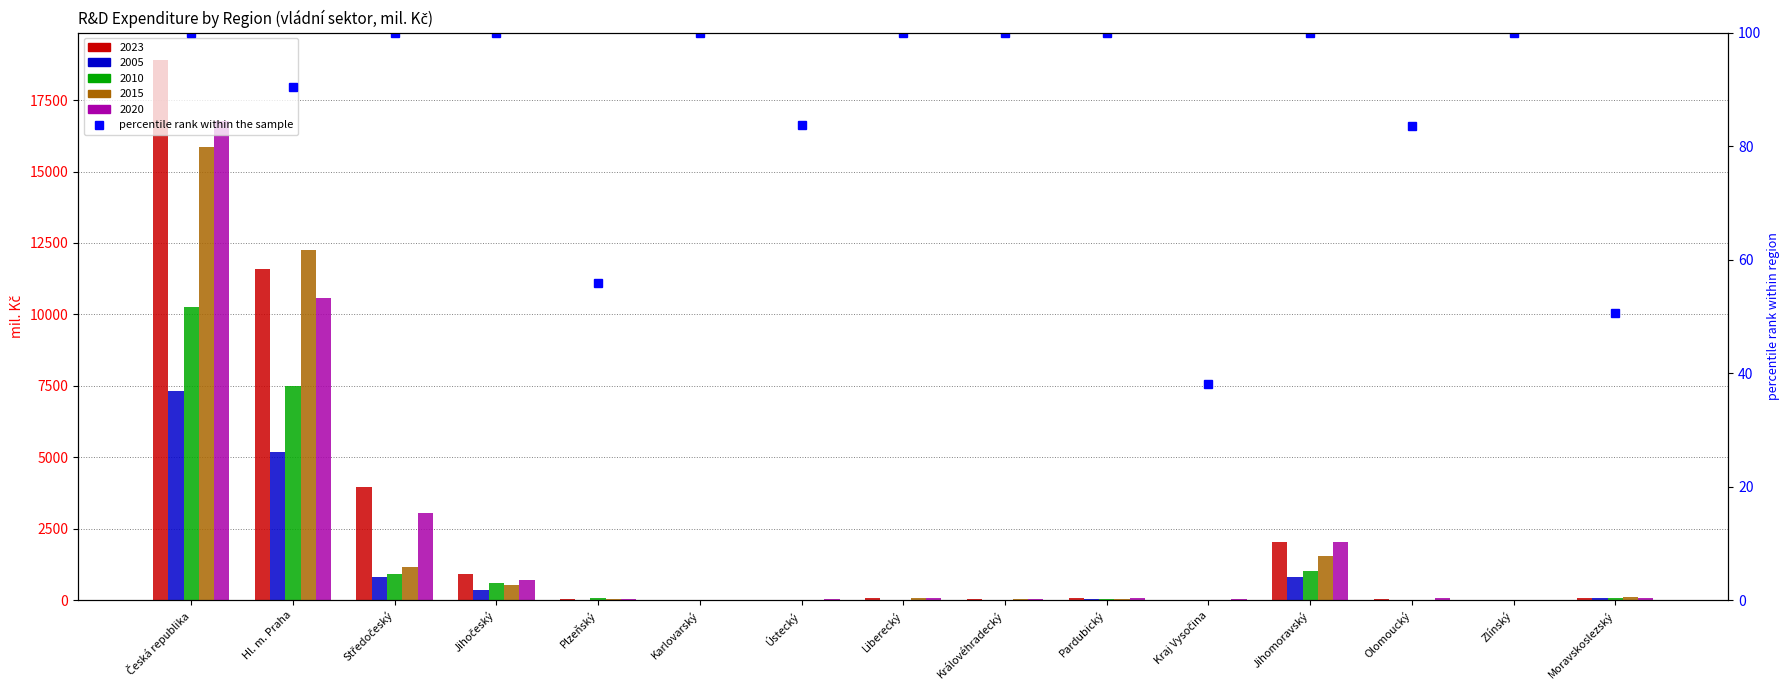

What position from the right is Zlínský?

2